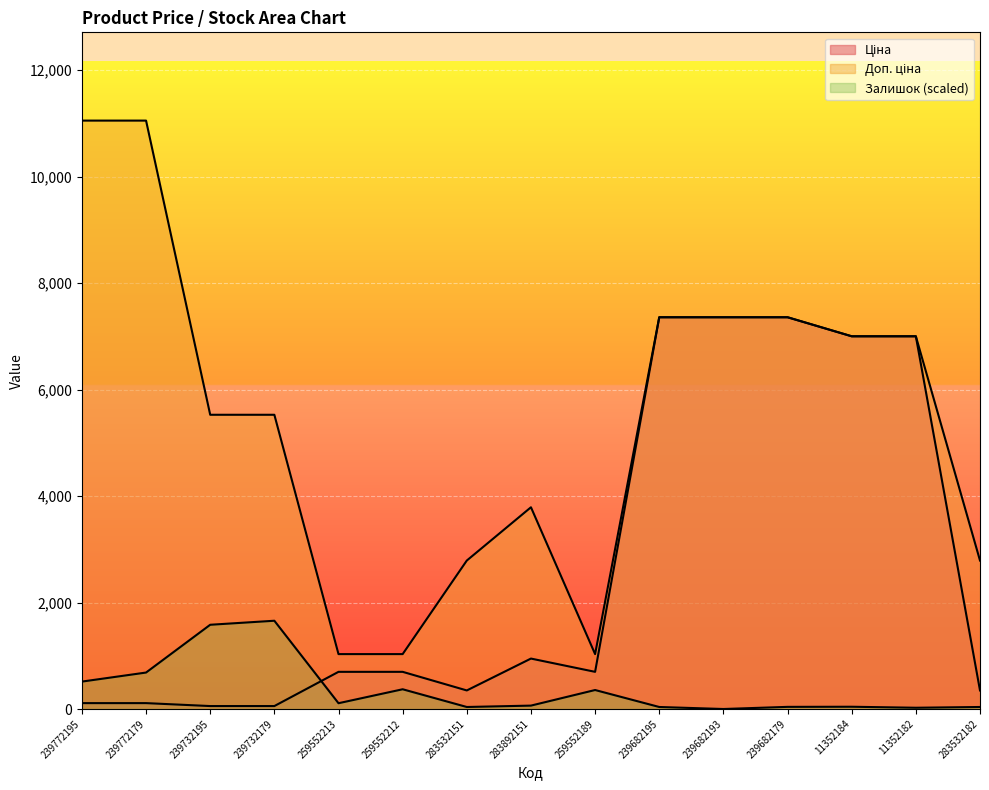

How many categories are shown in the chart?

15